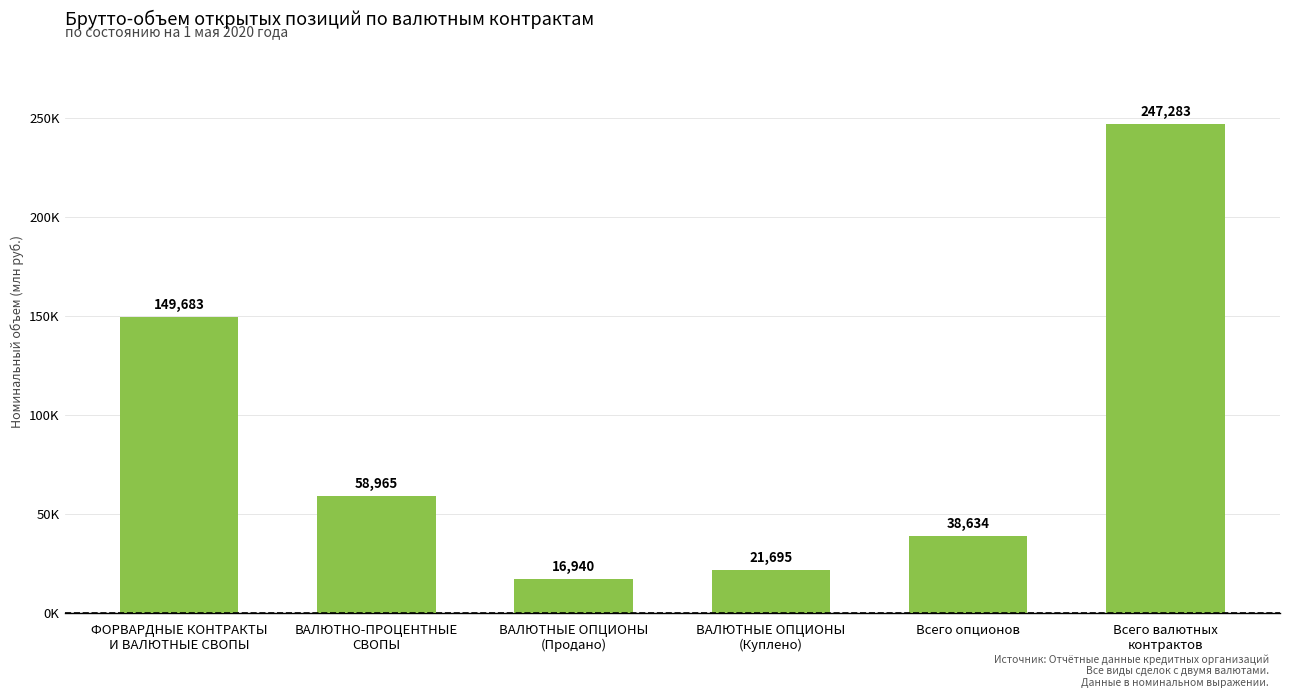

Are the bars horizontal?

No